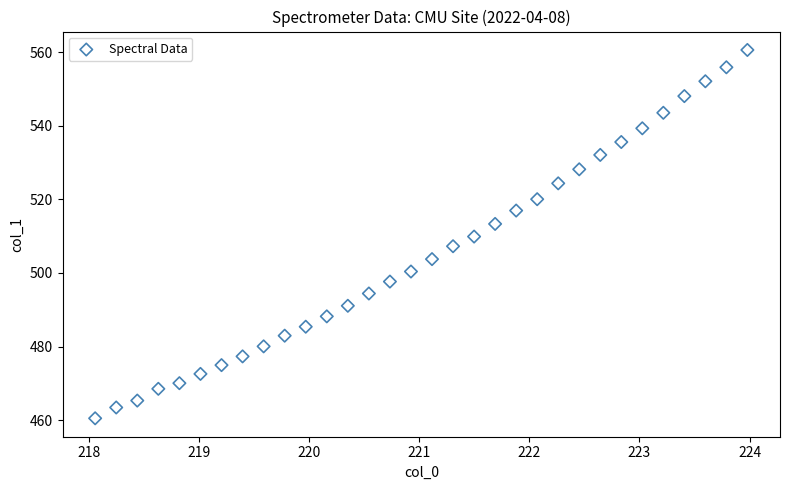

What is the range of Y values (max minus min)?

100.0